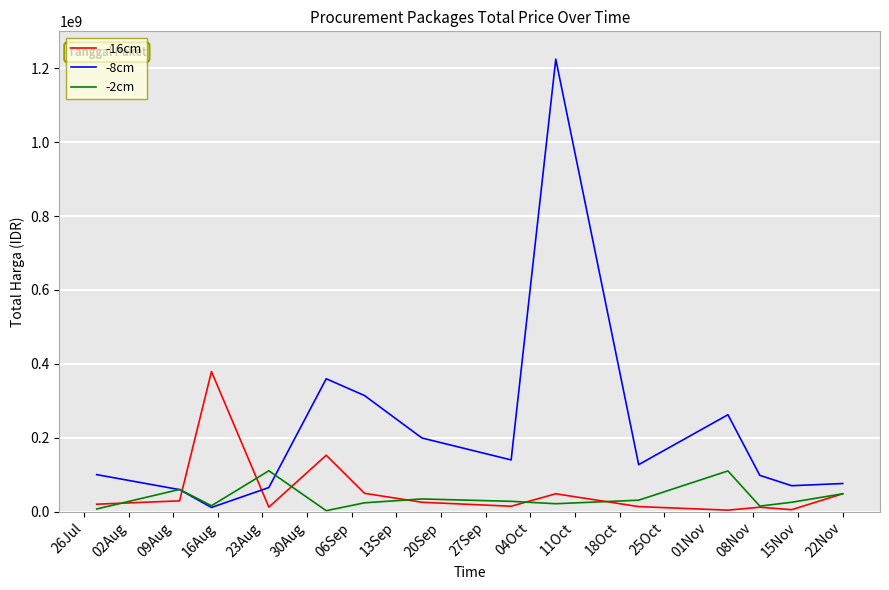

Which series has the widest spread of values?

-8cm